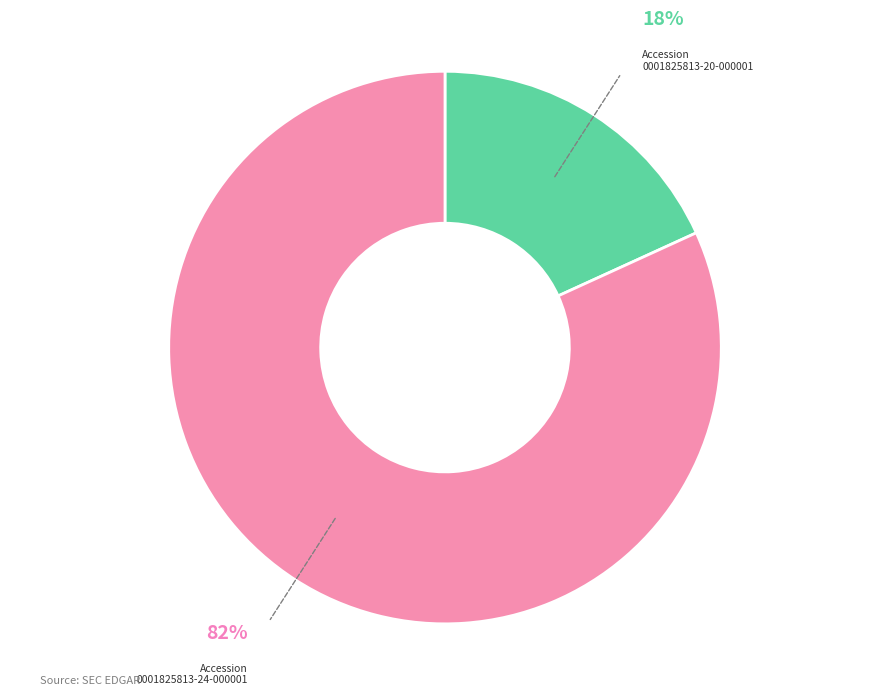

Does any single category account for the majority?

Yes